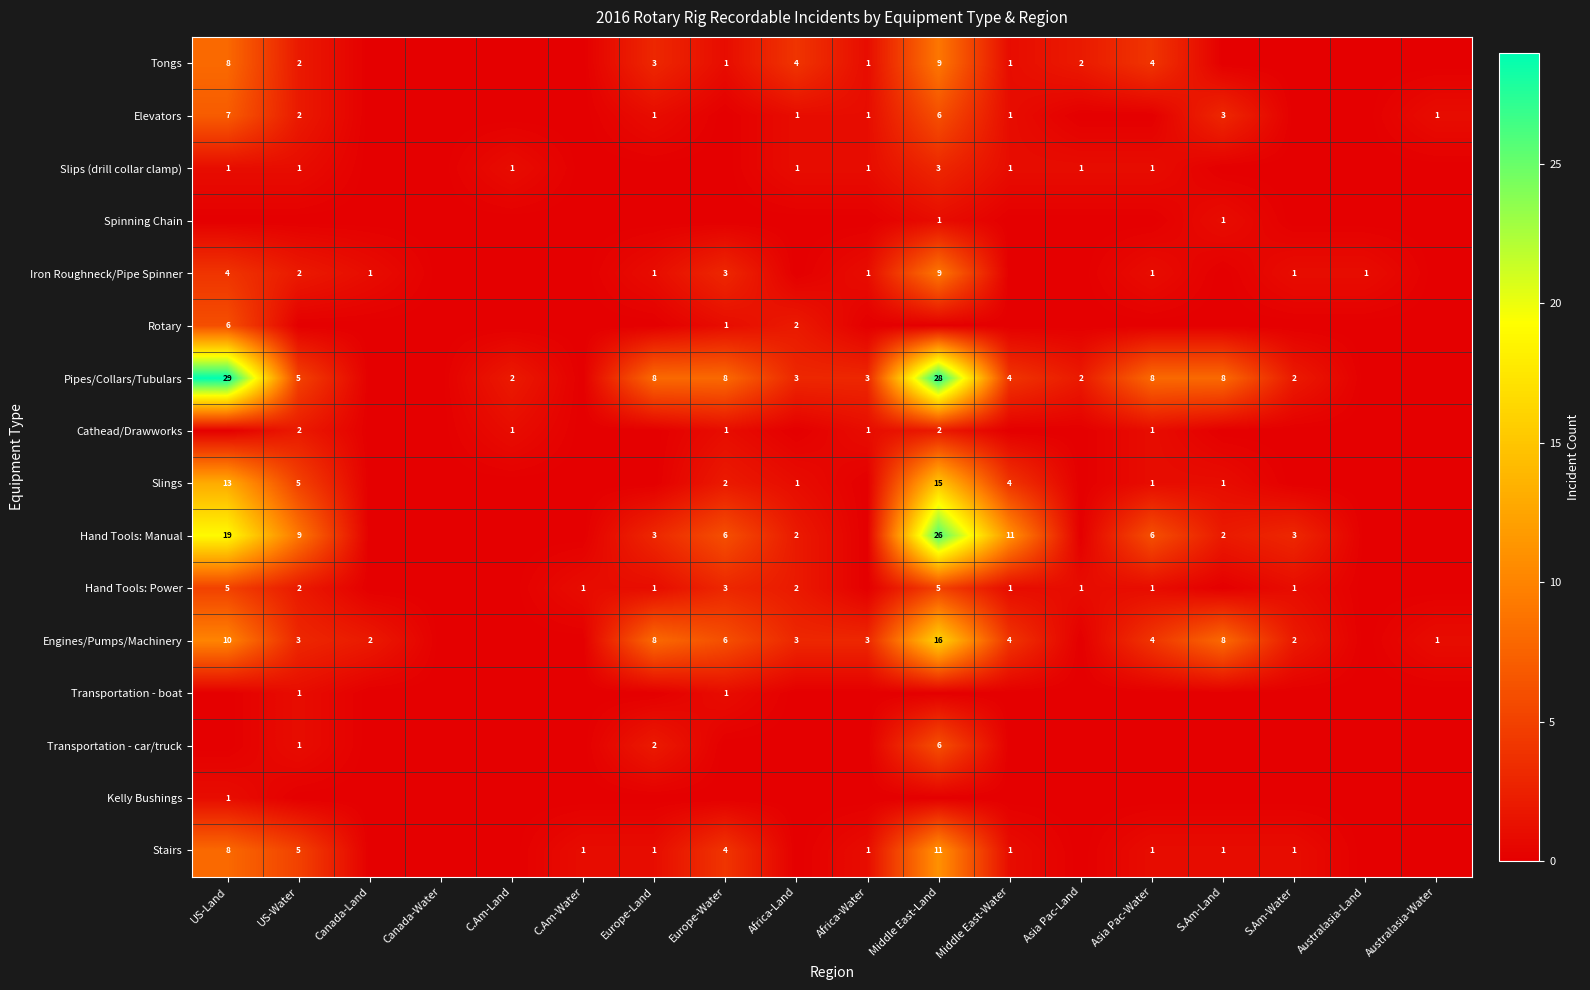

True or false: Pipes/Collars/Tubulars has a value of 8 at S.Am-Land.

True